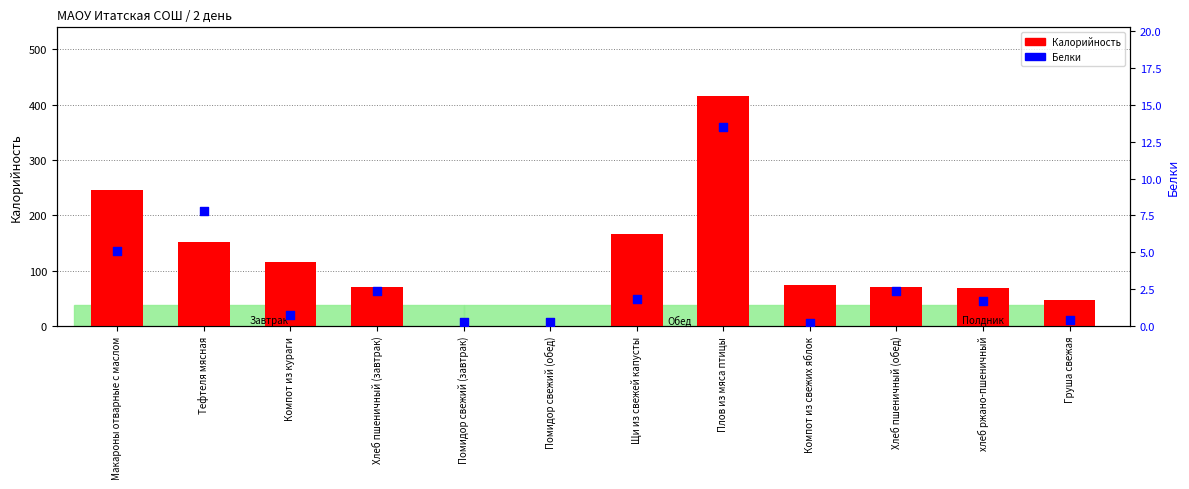

Which series has the largest total across all categories?

Калорийность